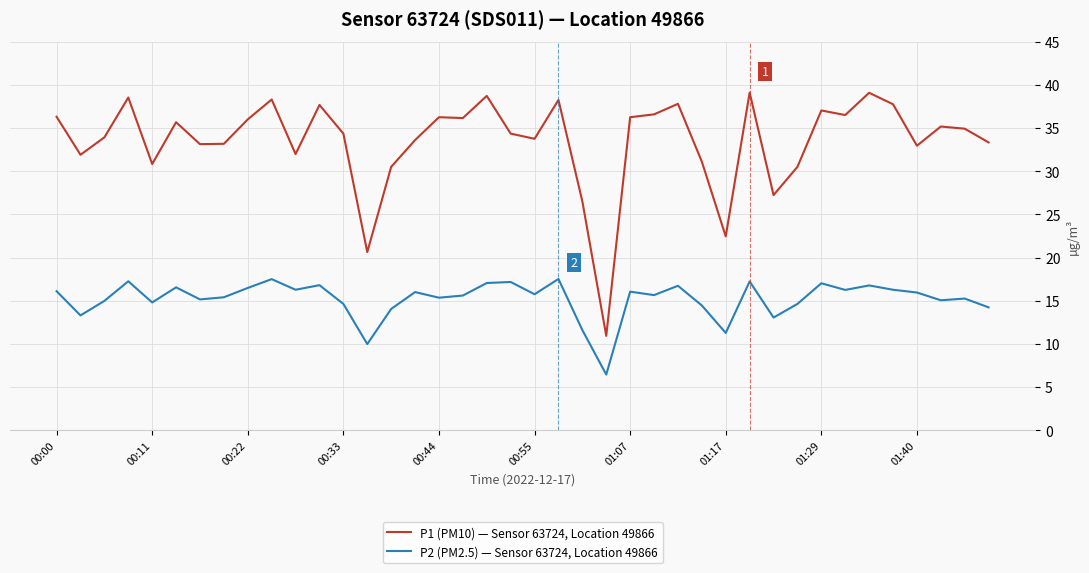

True or false: P2 (PM2.5) — Sensor 63724, Location 49866 and P1 (PM10) — Sensor 63724, Location 49866 intersect in this chart.

False